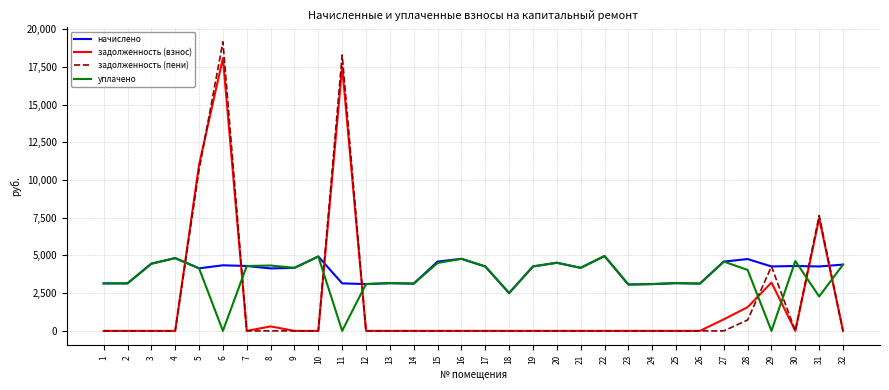

What is the difference between the maximum and minimum values in the задолженность (взнос) series?

18072.4